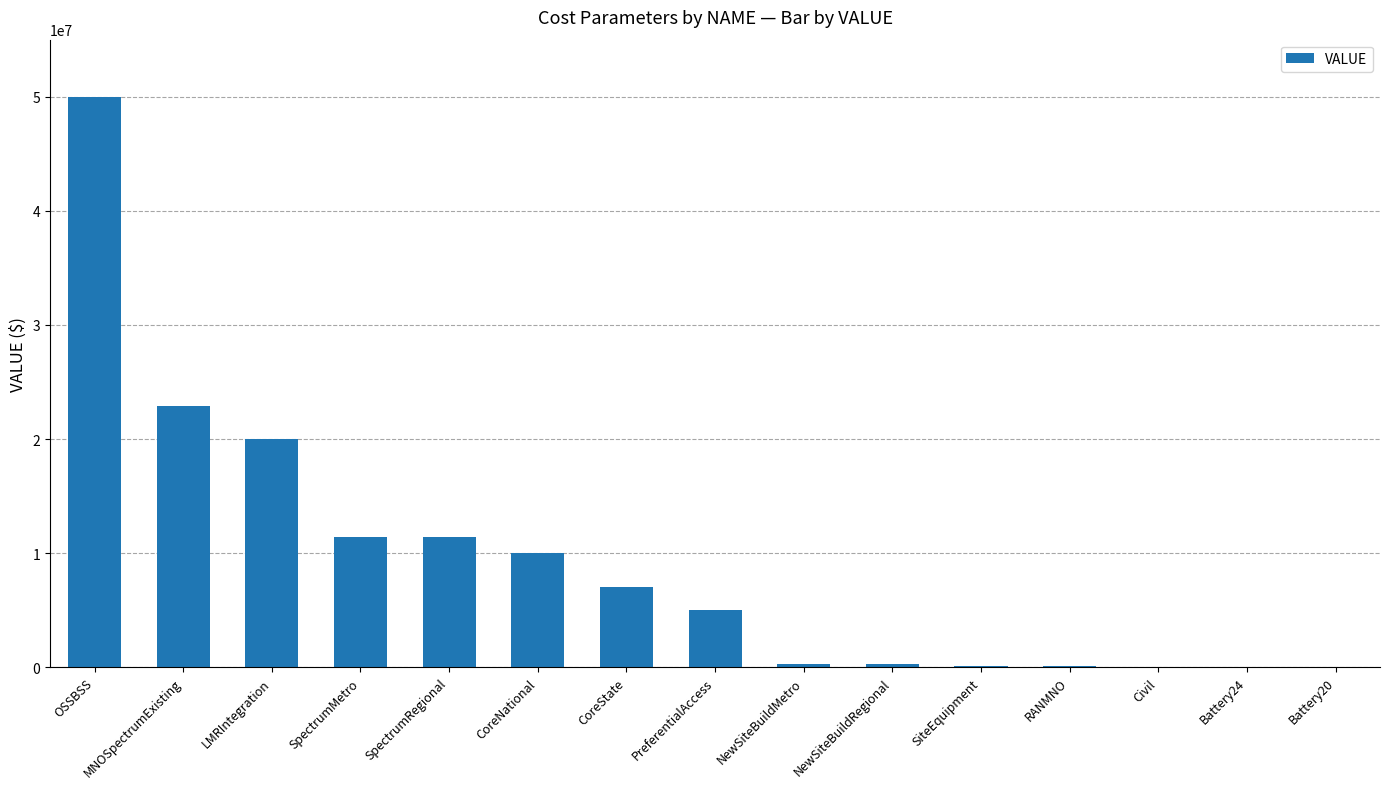

Which label corresponds to the largest value in the chart?

OSSBSS